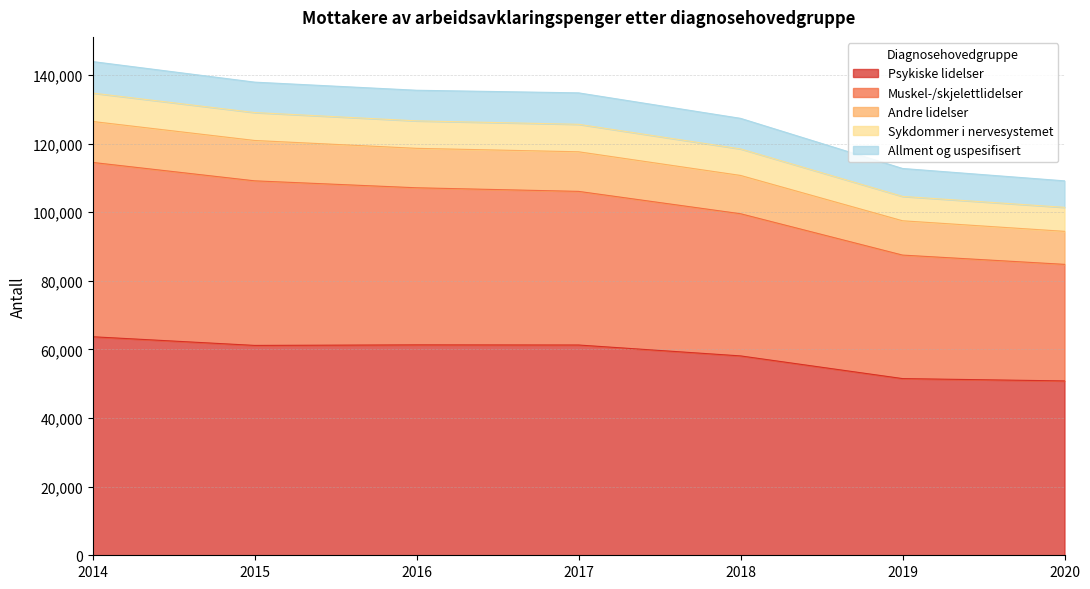

What is the lowest value of the Psykiske lidelser series?

50823